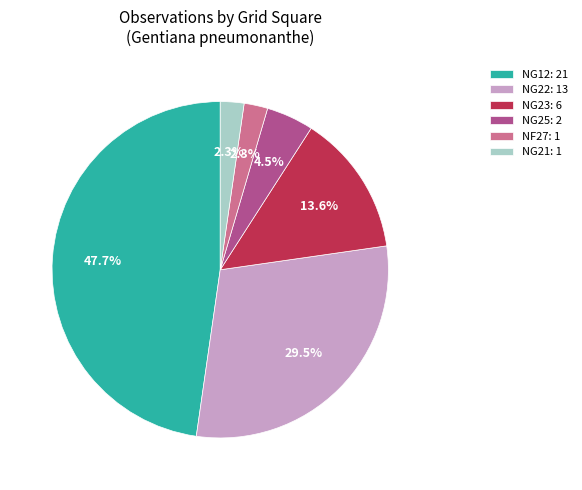

Which category has the biggest portion of the pie?

NG12: 21